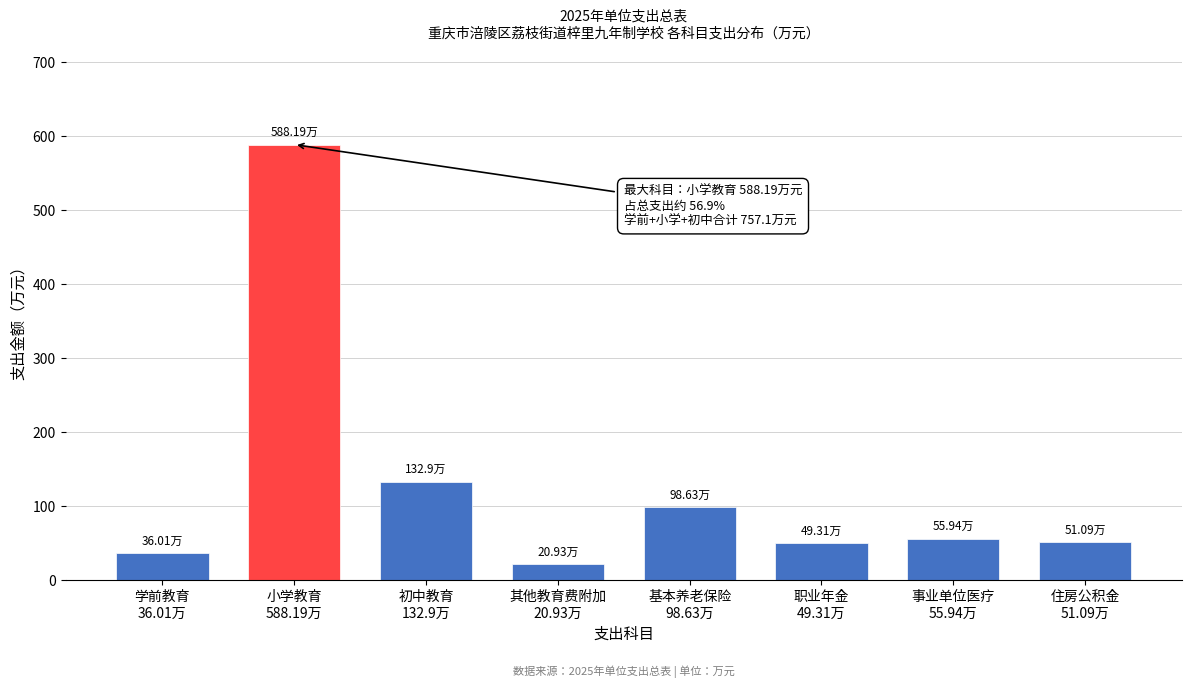

What is the difference between the second highest and minimum values?

112.0